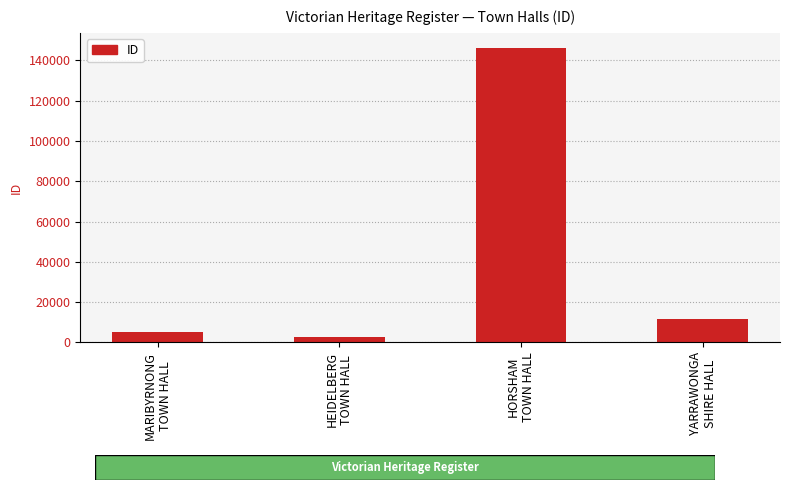

List the labels in order of value, smallest first.

HEIDELBERG
TOWN HALL, MARIBYRNONG
TOWN HALL, YARRAWONGA
SHIRE HALL, HORSHAM
TOWN HALL